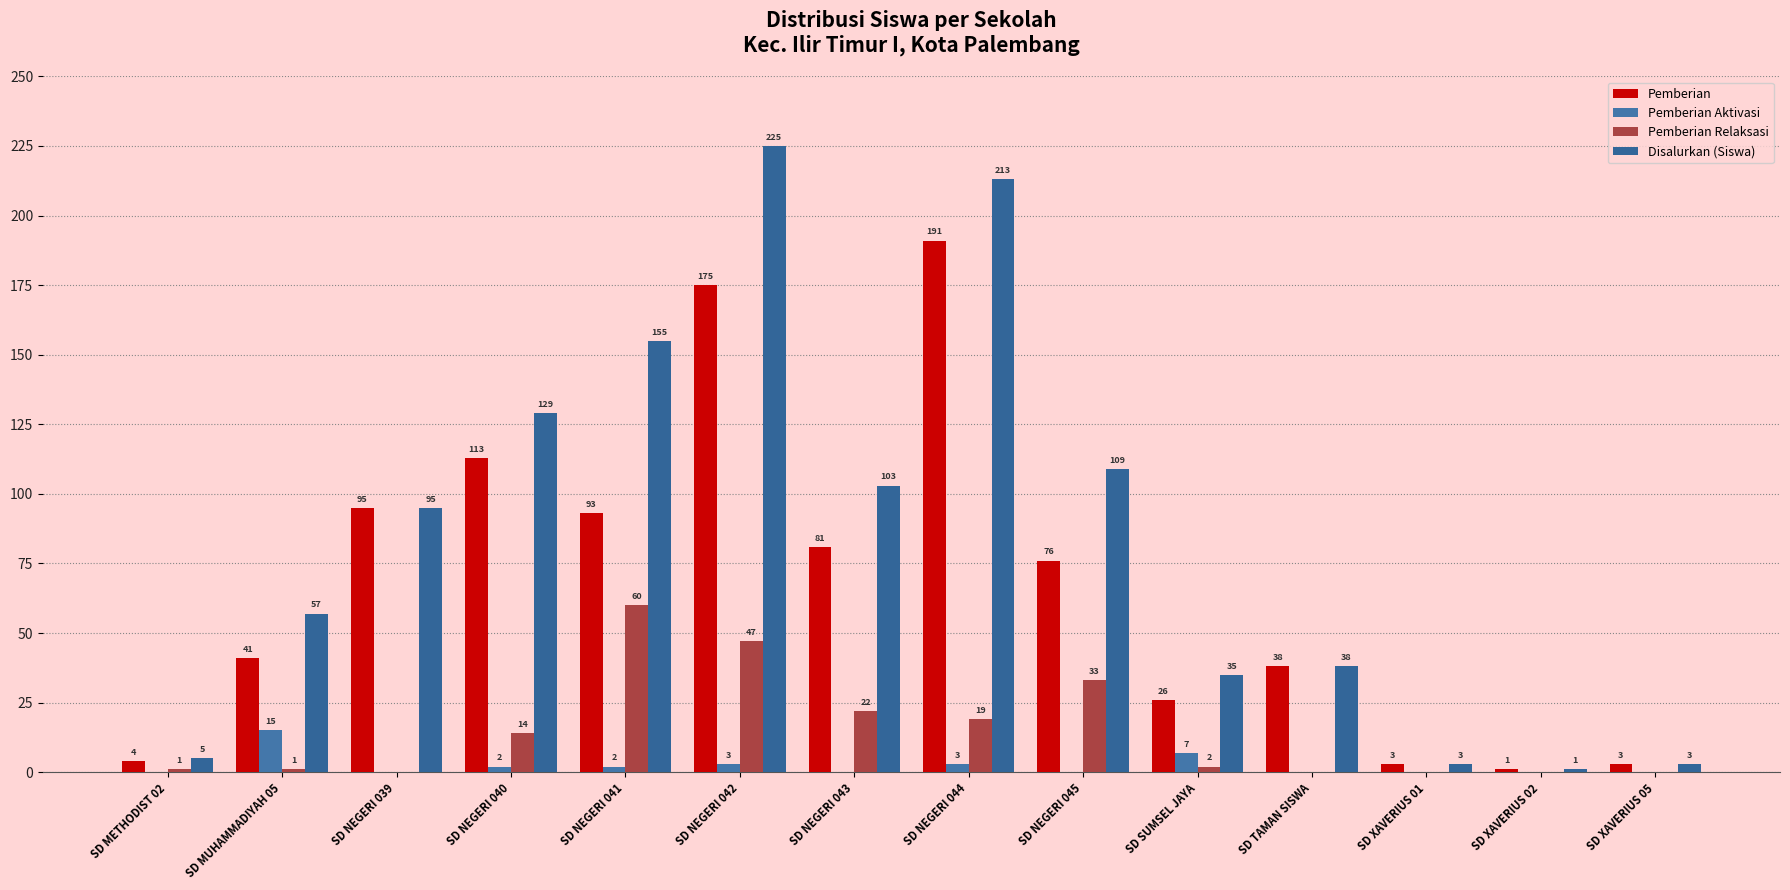

True or false: Disalurkan (Siswa) has a value of 5 at SD METHODIST 02.

True